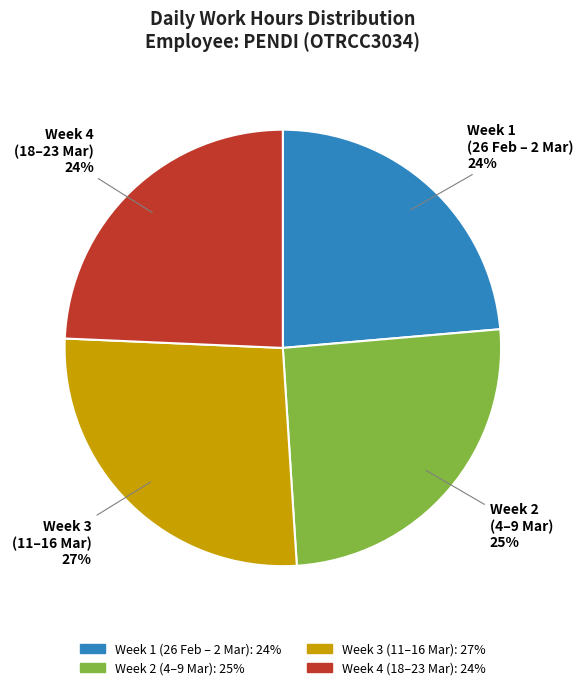

To the nearest percent, what is the difference between the largest and smallest slice percentages?

3%